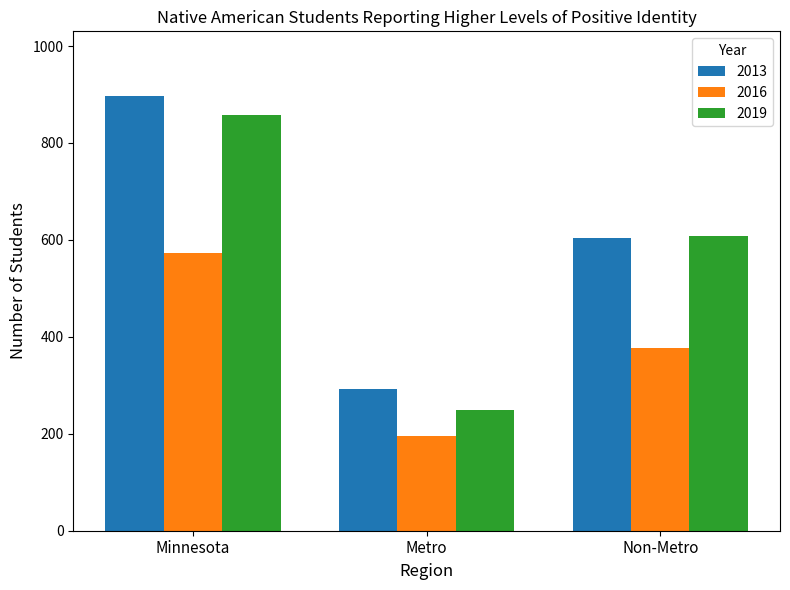

How many bars are there in each group?

3